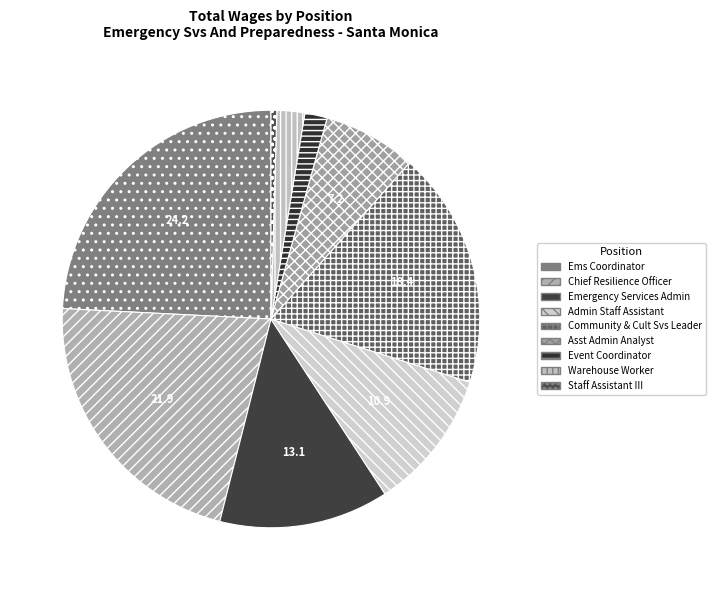

Combined, do Warehouse Worker and Ems Coordinator account for over 50%?

No